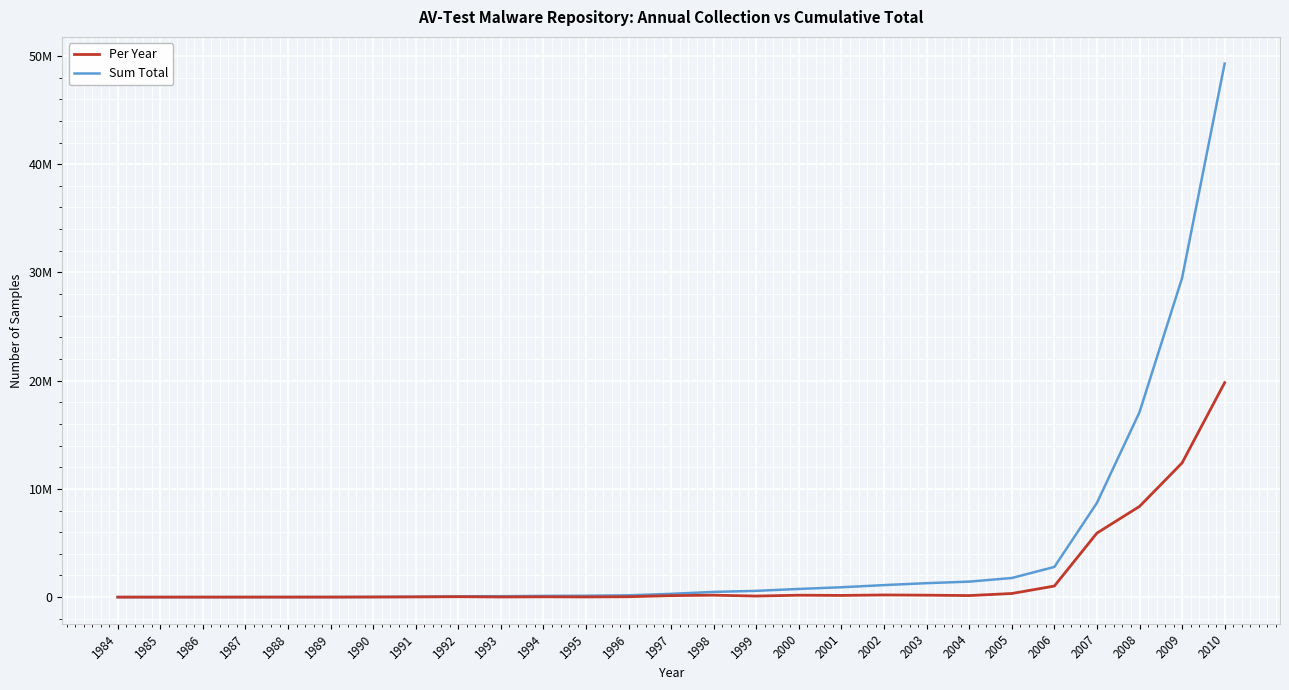

What are all the series names shown in the legend?

Per Year, Sum Total